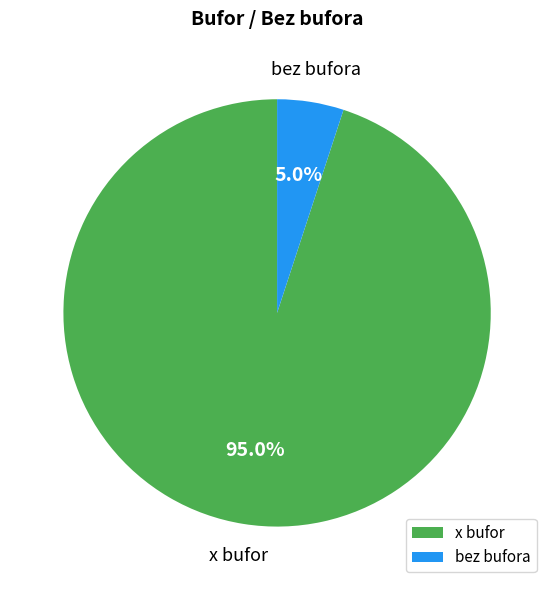

What is the smallest slice in the pie chart?

bez bufora